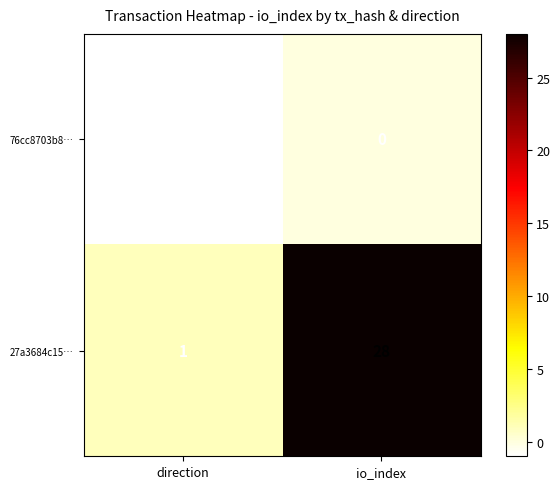

Is it true that 27a3684c15… equals 2 at direction?

False